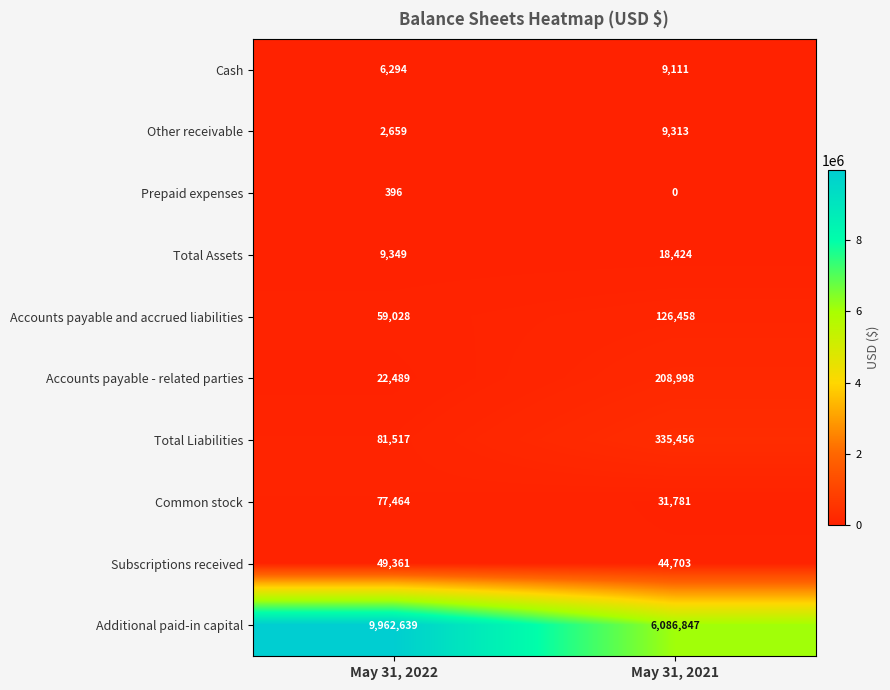

What is the sum of all Total Assets values?

27773